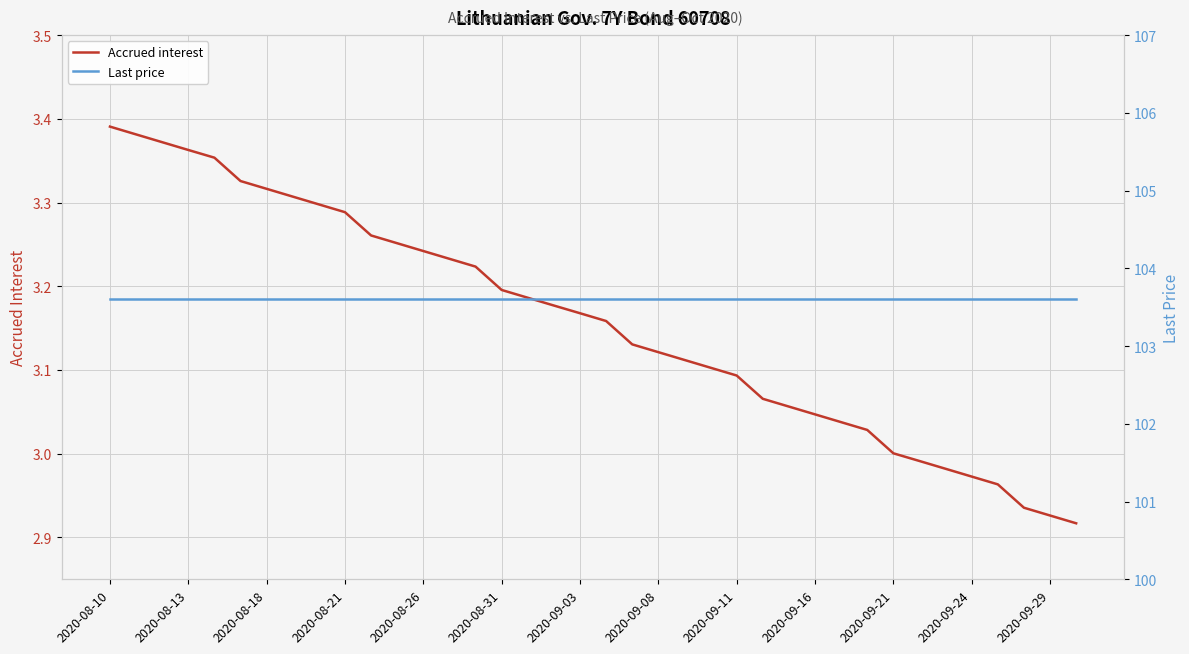

Reading left to right, extract all data points from this chart.

Accrued interest: 3.4	3.4	3.4	3.4	3.4	3.3	3.3	3.3	3.3	3.3	3.3	3.3	3.2	3.2	3.2	3.2	3.2	3.2	3.2	3.2	3.1	3.1	3.1	3.1	3.1	3.1	3.1	3.0	3.0	3.0	3.0	3.0	3.0	3.0	3.0	2.9	2.9	2.9
Last price: 103.6	103.6	103.6	103.6	103.6	103.6	103.6	103.6	103.6	103.6	103.6	103.6	103.6	103.6	103.6	103.6	103.6	103.6	103.6	103.6	103.6	103.6	103.6	103.6	103.6	103.6	103.6	103.6	103.6	103.6	103.6	103.6	103.6	103.6	103.6	103.6	103.6	103.6